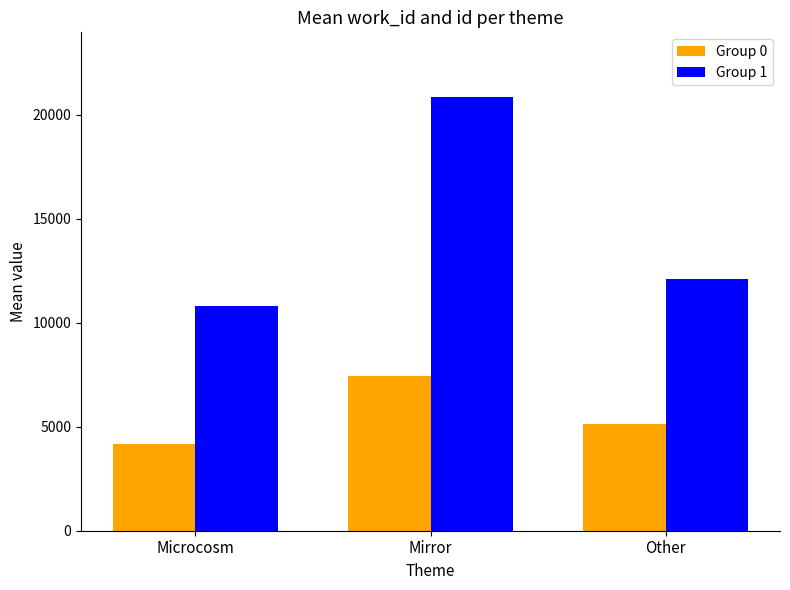

What is the lowest value of the Group 1 series?

10821